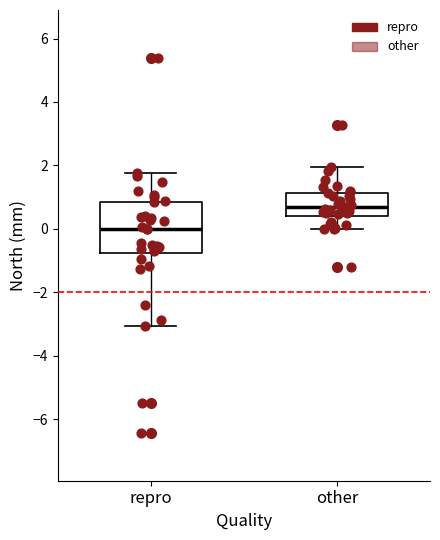

Which box has the lowest median line?

repro